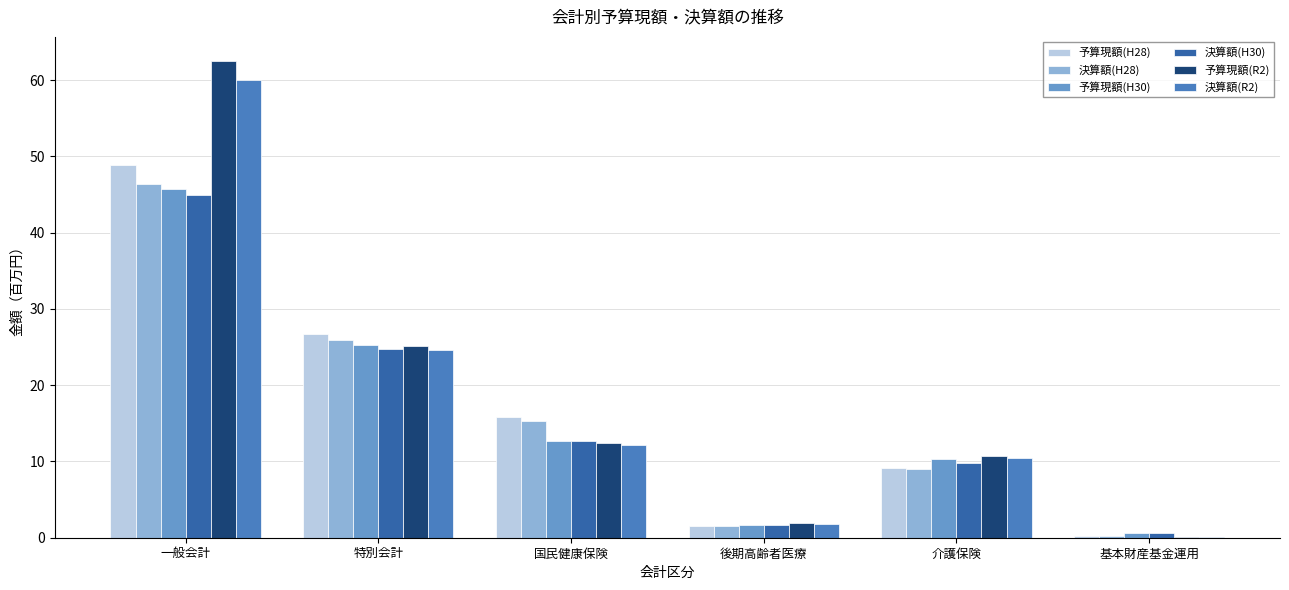

At which category is the sum across all series the highest?

一般会計